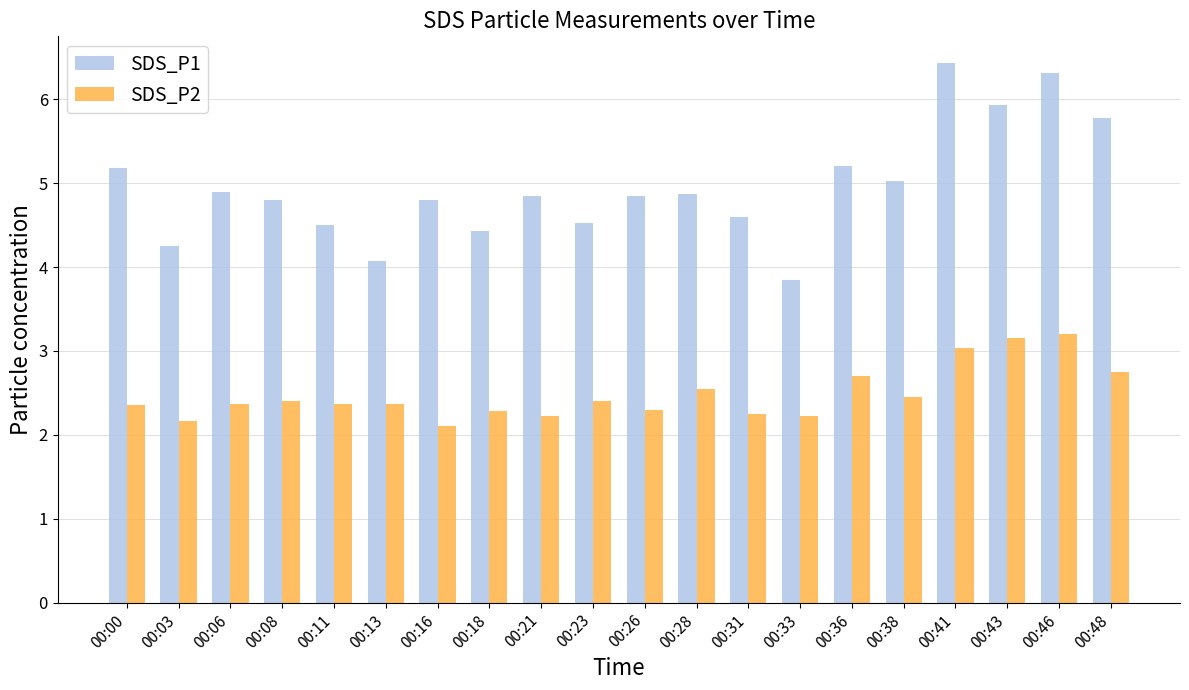

How many bars are there in total?

40